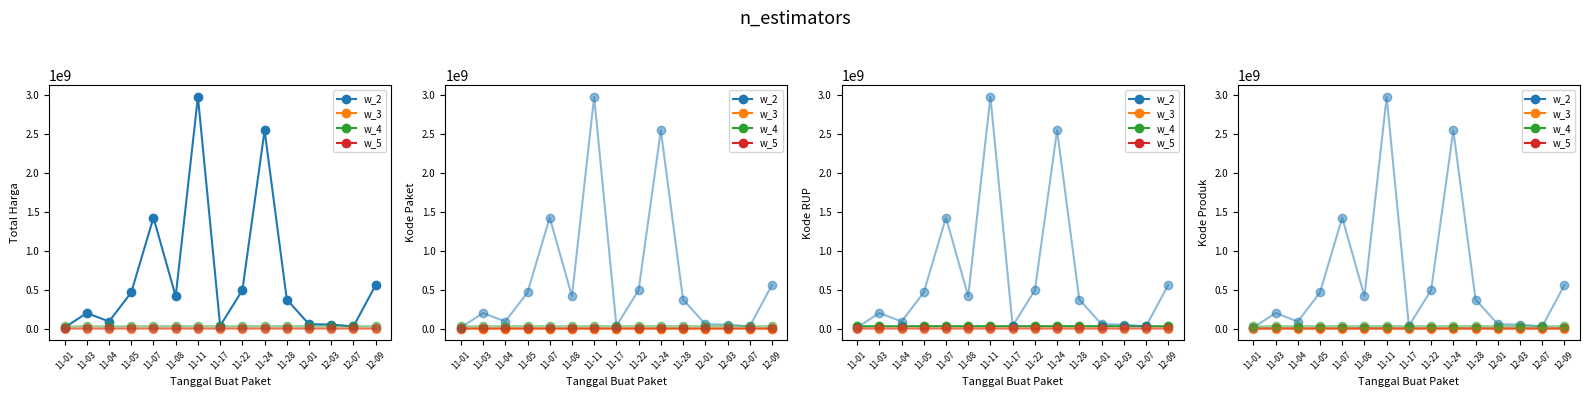

What is the value of the w_4 point at the 4th from the left?

30372232